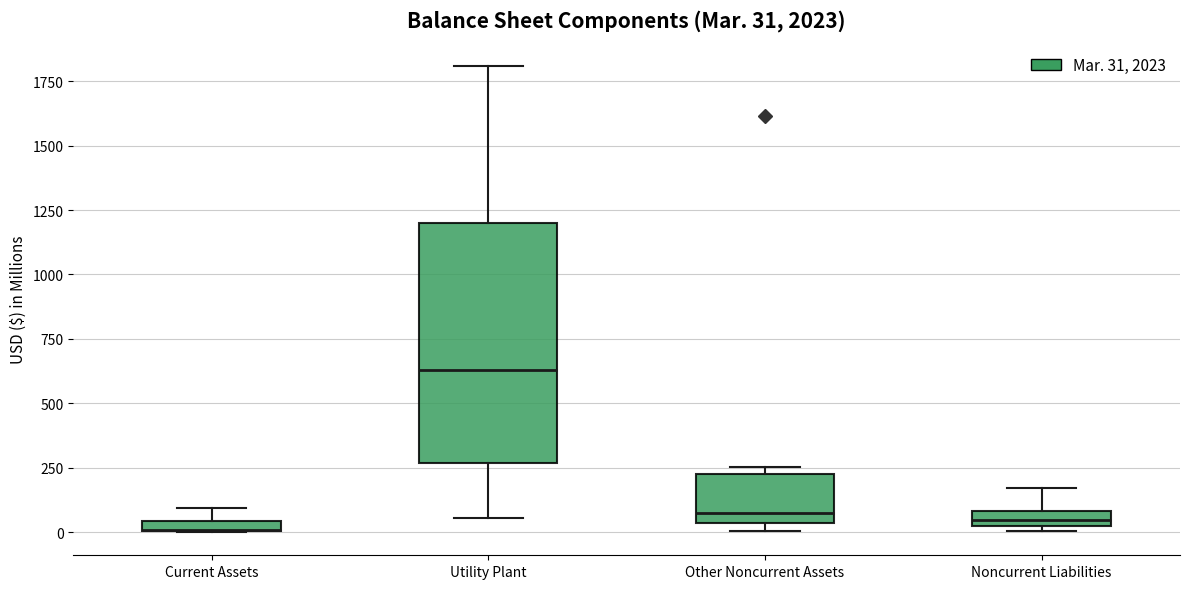

Which box is the tallest, from its lower edge to its upper edge?

Utility Plant